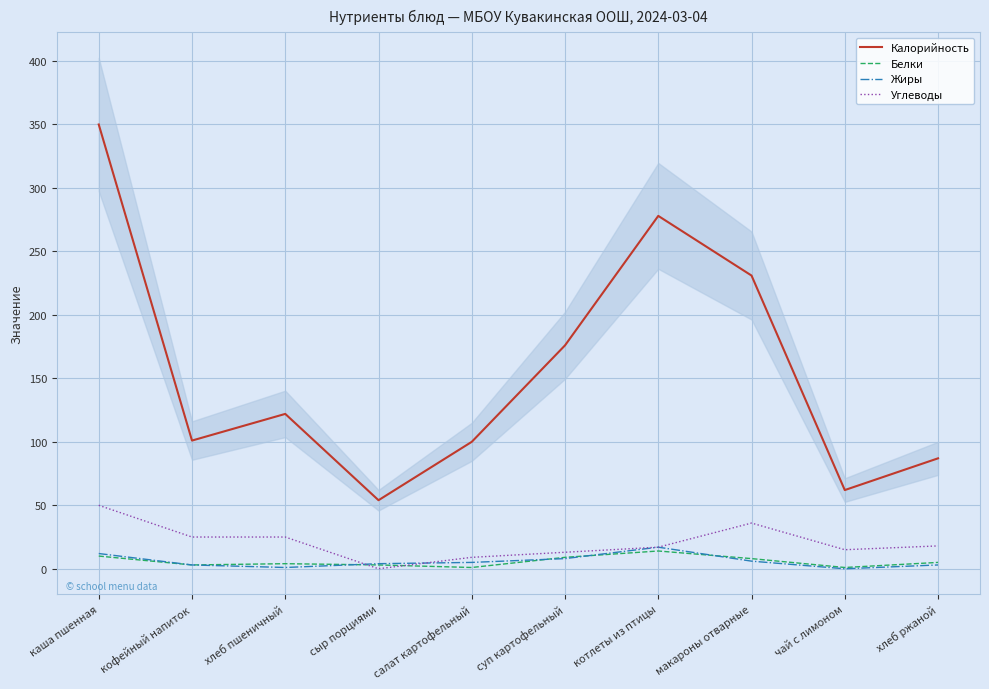

What is the maximum value shown in the chart?

350